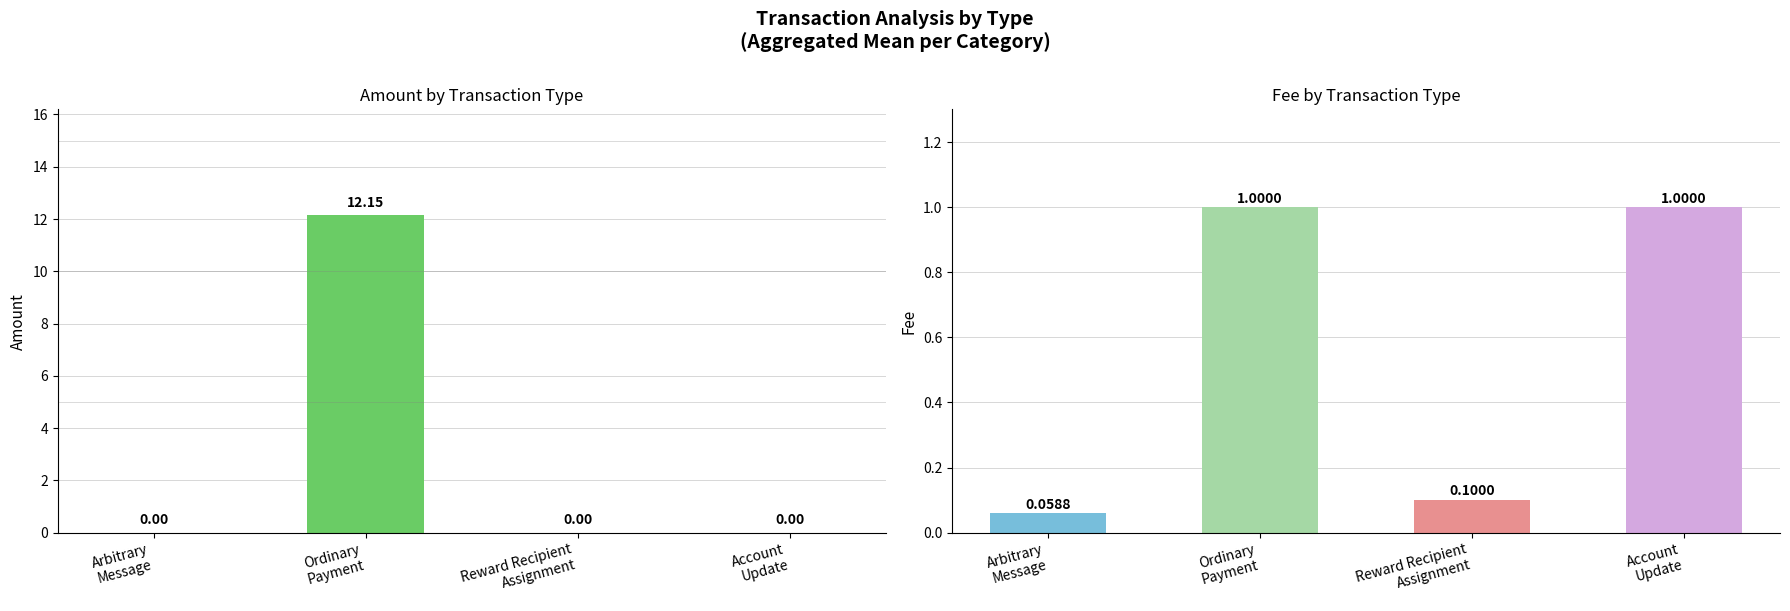

The value of Amount at Account
Update is -4.1. True or false?

False